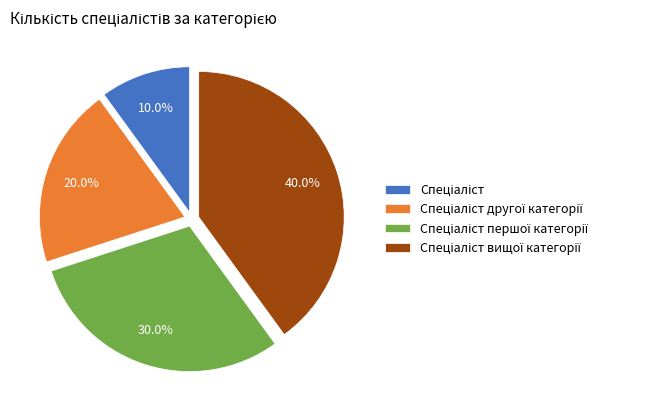

Is there a majority slice in this chart?

No